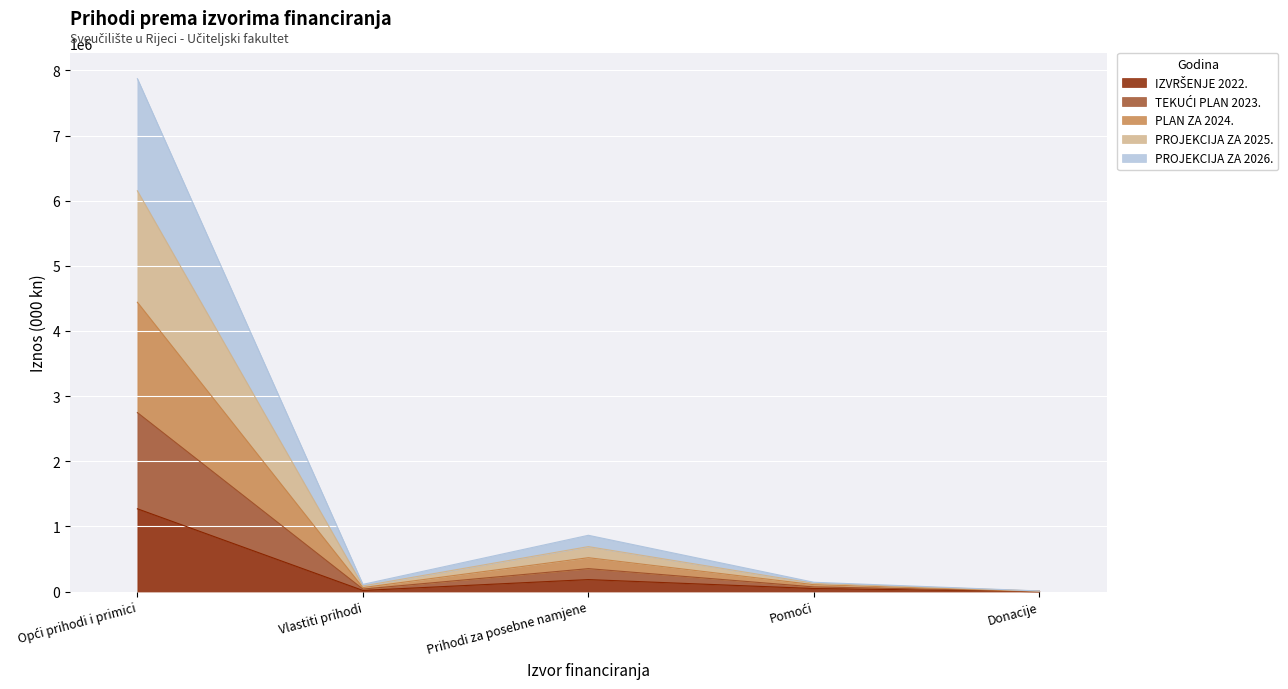

What is the label of the 2nd point from the right?

Pomoći